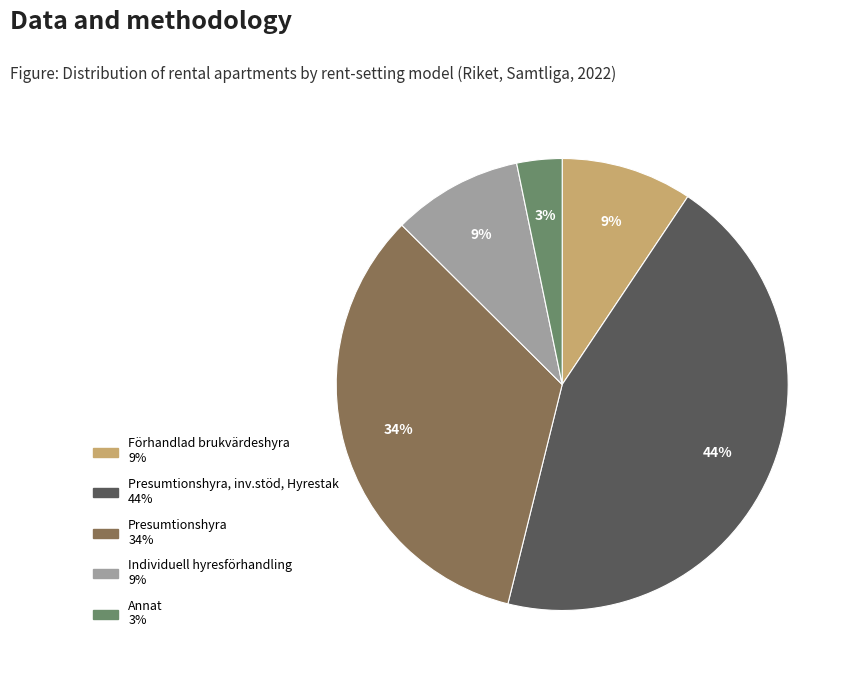

To the nearest percent, what is the difference between the largest and smallest slice percentages?

41%